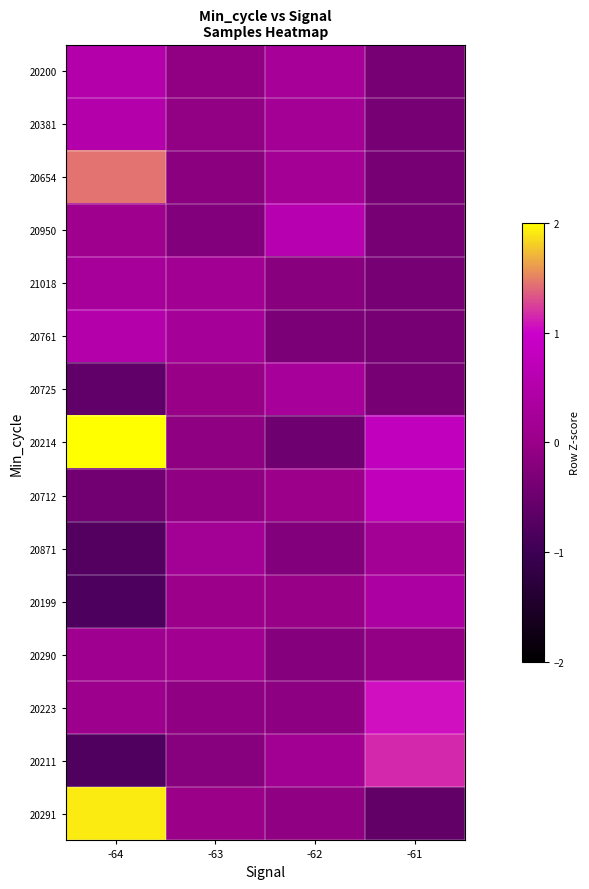

Reading left to right, list all the values displayed in this chart.

20200: -64=0.5	-63=-0.1	-62=0.2	-61=-0.4
20381: -64=0.5	-63=-0.1	-62=0.2	-61=-0.4
20654: -64=1.4	-63=-0.2	-62=0.2	-61=-0.4
20950: -64=0.1	-63=-0.3	-62=0.6	-61=-0.4
21018: -64=0.3	-63=0.1	-62=-0.2	-61=-0.4
20761: -64=0.5	-63=0.2	-62=-0.3	-61=-0.4
20725: -64=-0.6	-63=-0.0	-62=0.3	-61=-0.4
20214: -64=2.7	-63=-0.1	-62=-0.5	-61=0.8
20712: -64=-0.4	-63=-0.1	-62=0.0	-61=0.8
20871: -64=-0.8	-63=0.2	-62=-0.3	-61=0.2
20199: -64=-0.8	-63=0.0	-62=-0.0	-61=0.4
20290: -64=0.1	-63=0.1	-62=-0.2	-61=-0.1
20223: -64=0.0	-63=-0.1	-62=-0.1	-61=1.1
20211: -64=-0.8	-63=-0.2	-62=0.1	-61=1.1
20291: -64=1.9	-63=-0.0	-62=-0.1	-61=-0.6